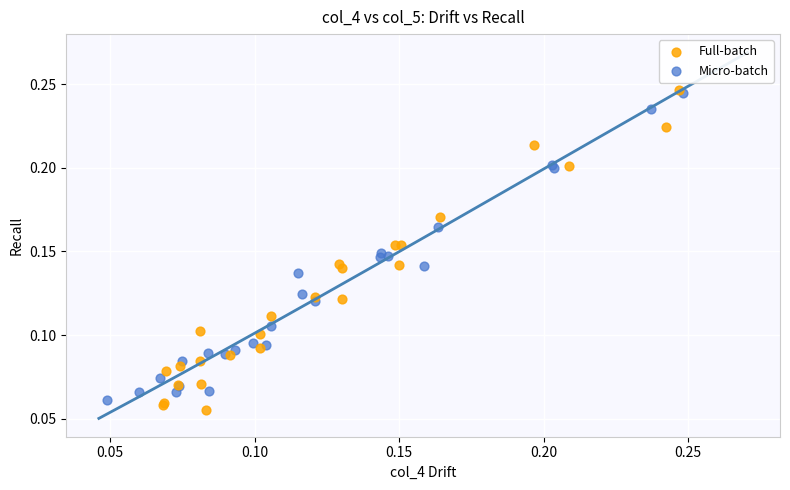

What are all the series names shown in the legend?

Full-batch, Micro-batch